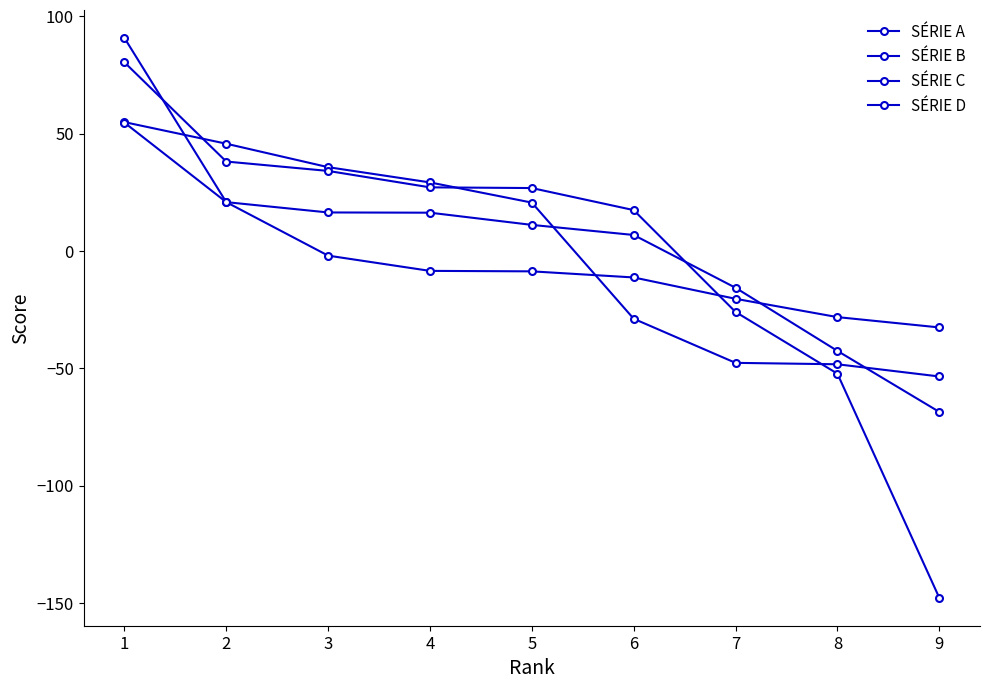

Where is SÉRIE C nearest to the value -33?

7